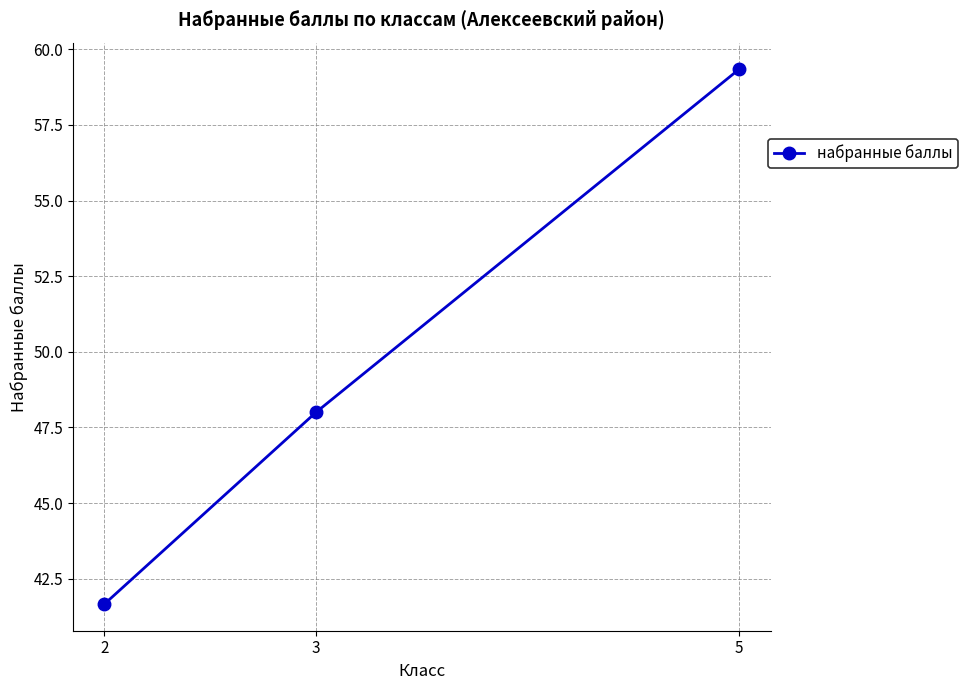

Reading right to left, what are all the values shown in this chart?

5=59.3	3=48.0	2=41.7